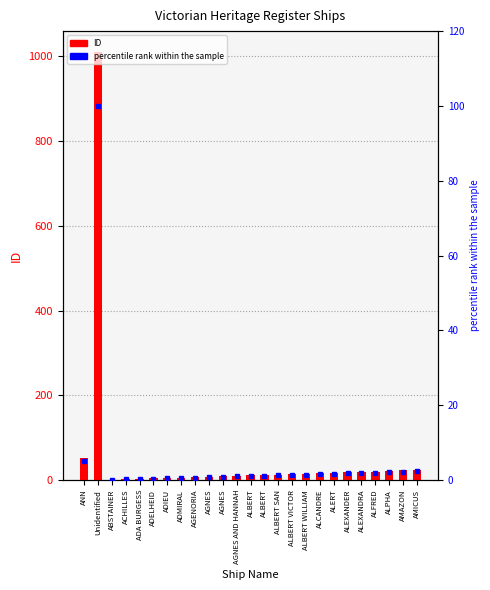

Which series has the widest spread of values?

ID